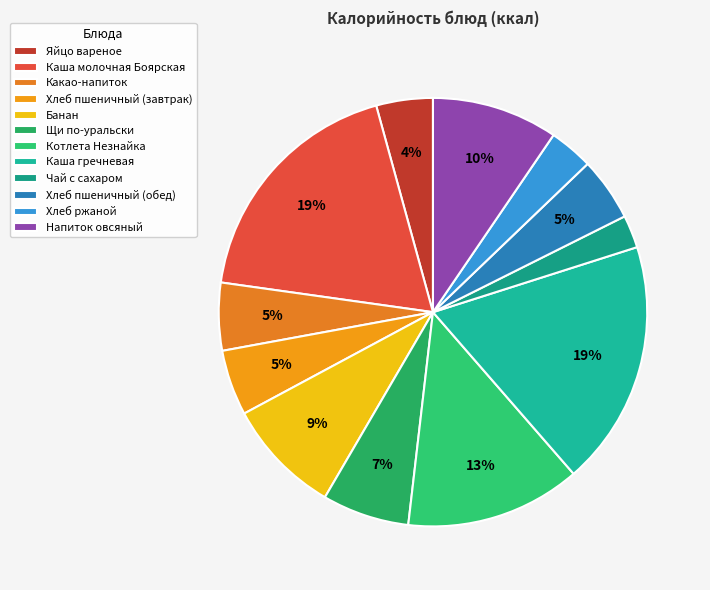

What percentage is the Яйцо вареное slice, to the nearest percent?

4%